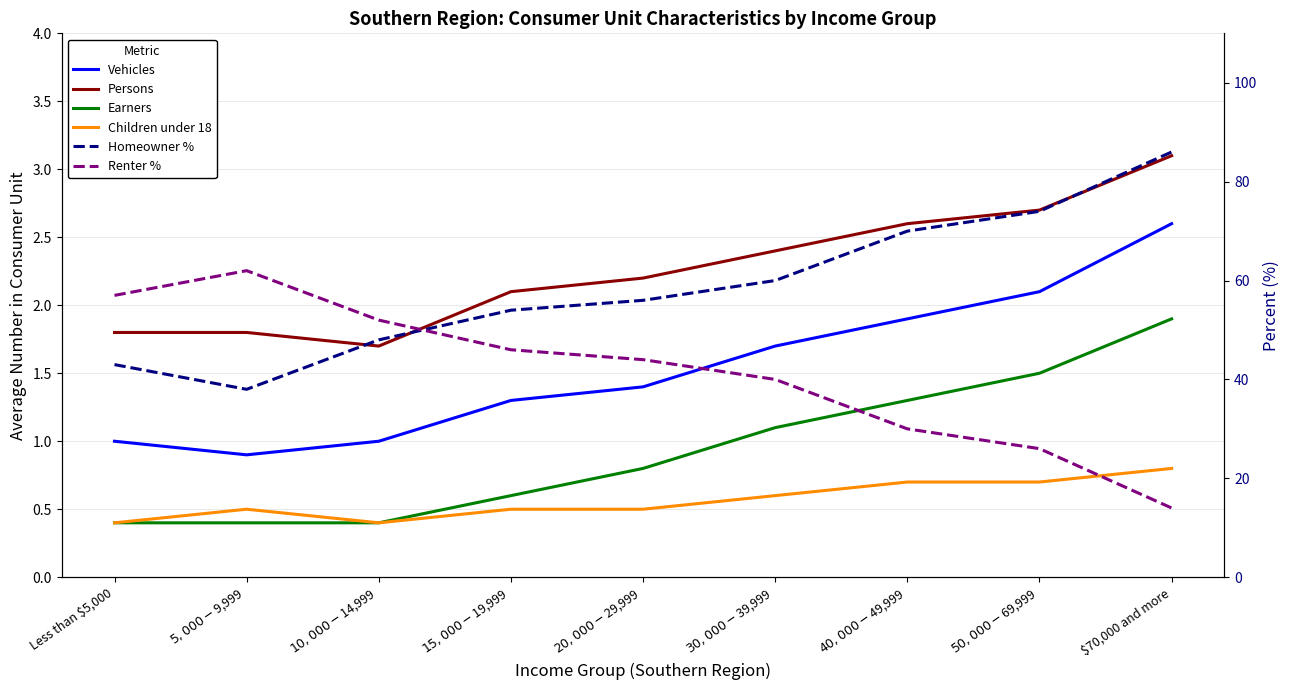

What is the label of the 3rd point from the right?

$40,000-$49,999